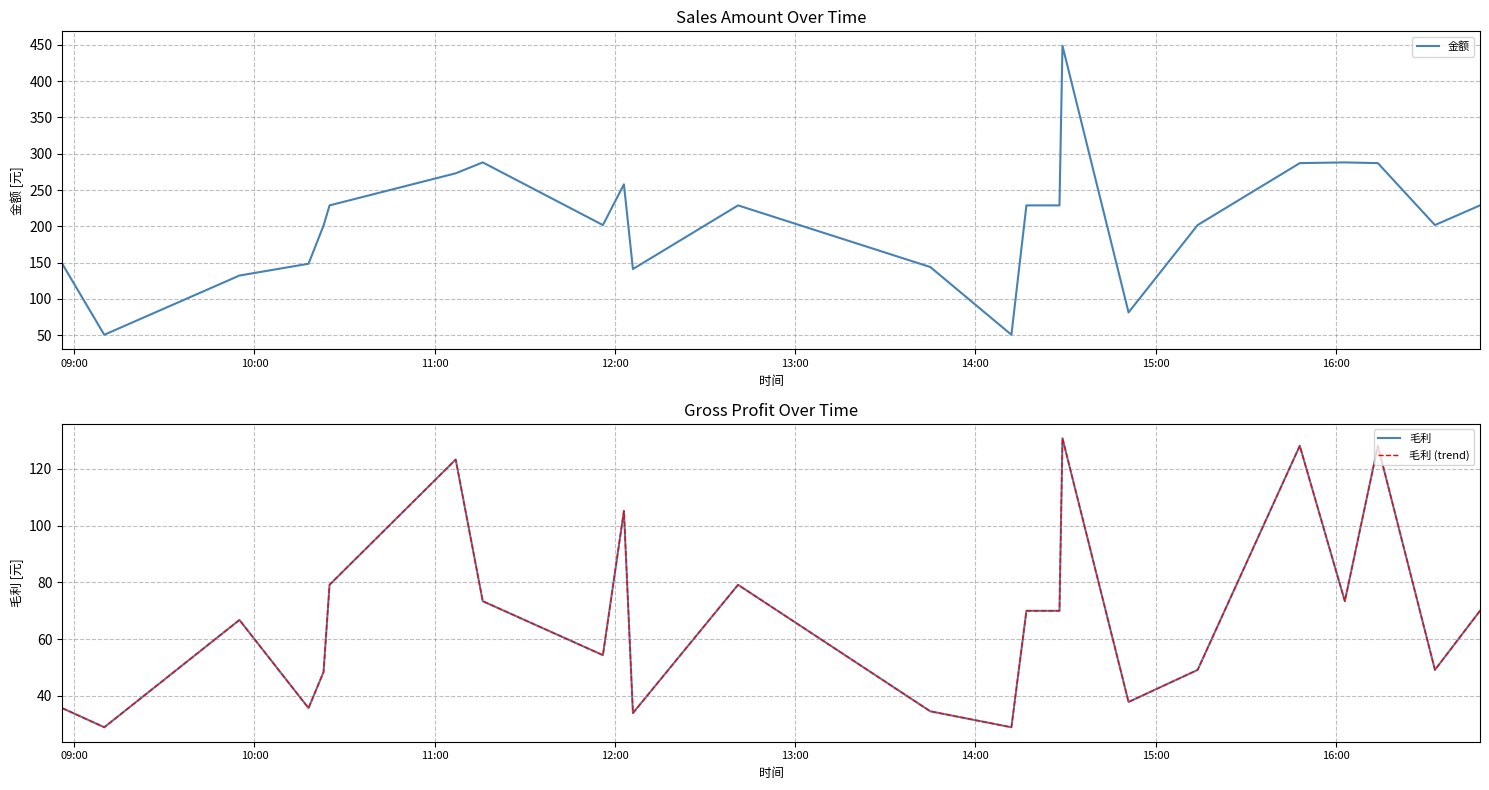

True or false: 毛利 and 毛利 (trend) intersect in this chart.

False